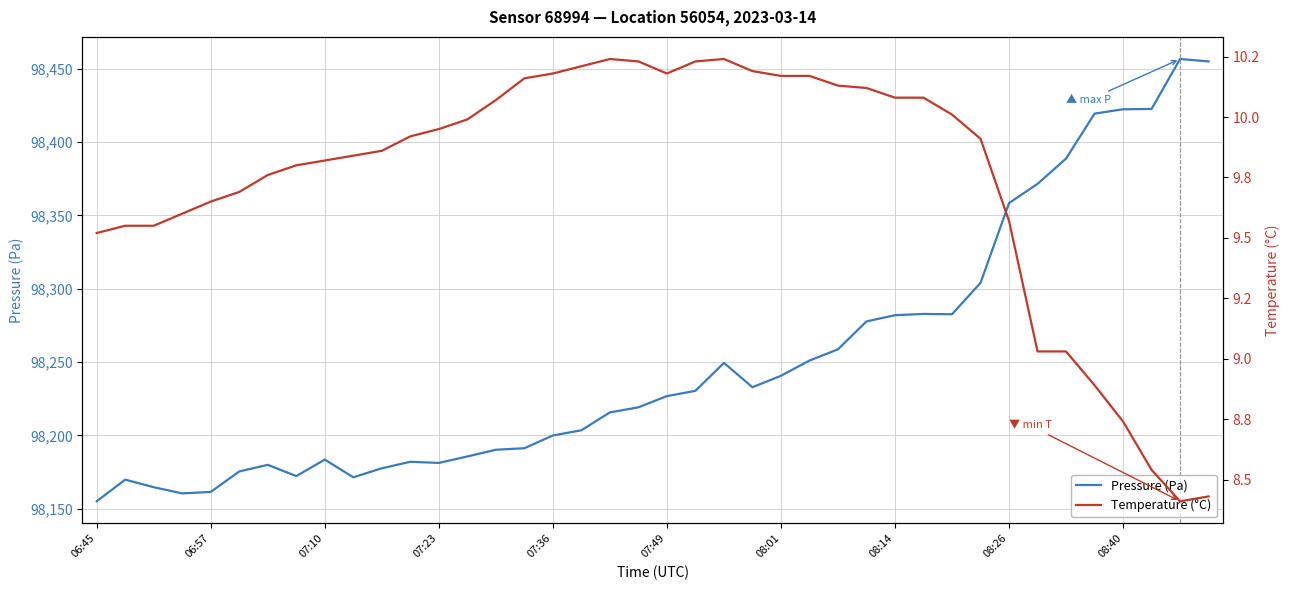

Where is the first local maximum for Temperature (°C)?

18